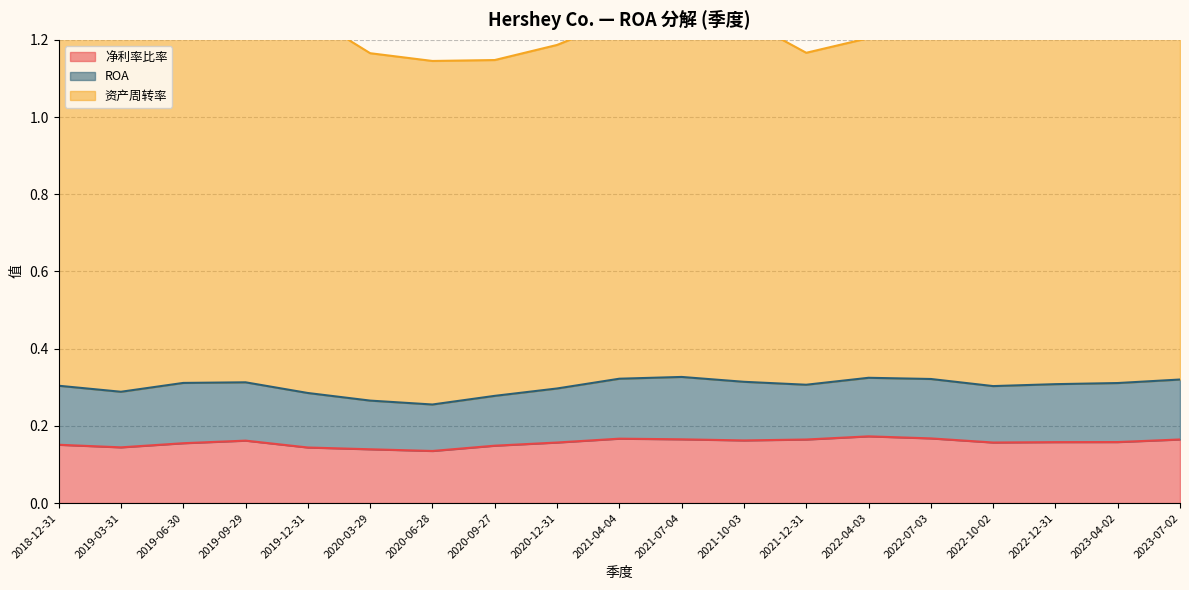

Is it true that 资产周转率 equals 0.9 at 2020-06-28?

True